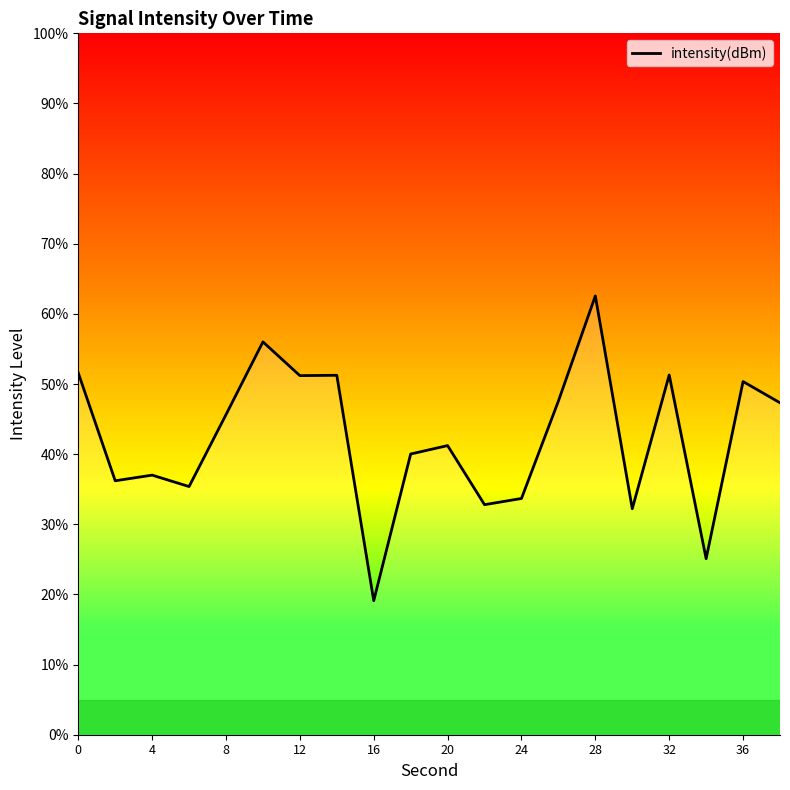

What is the difference between the maximum and minimum values?

43.5